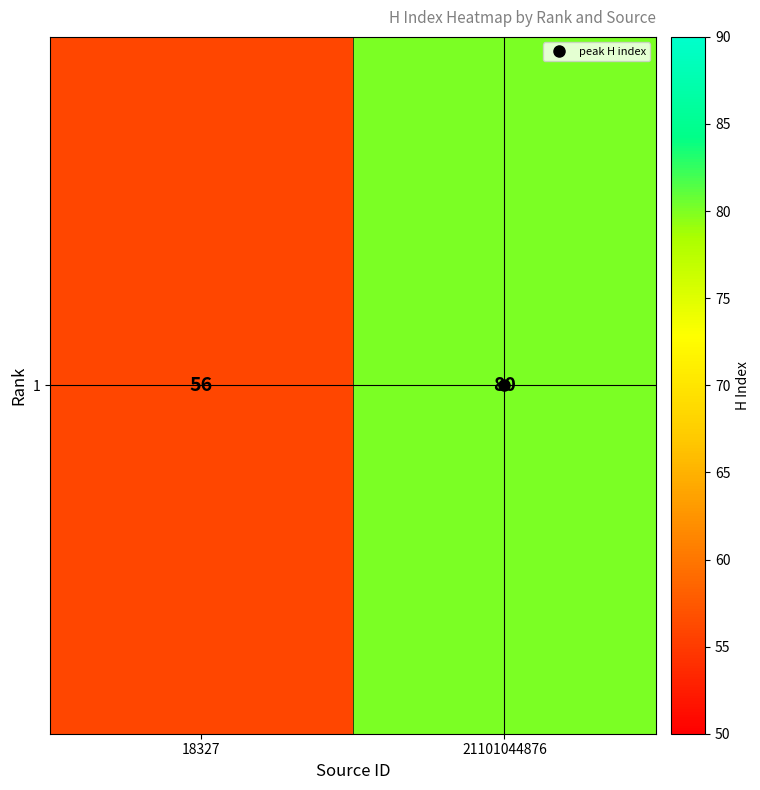

Which category has the highest value across all series?

21101044876